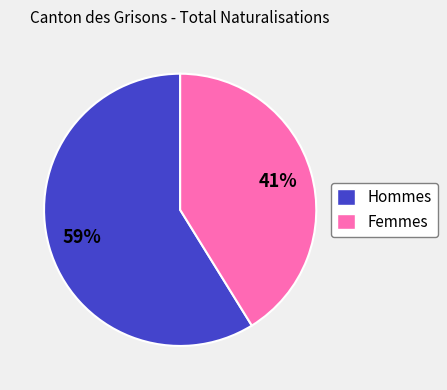

Rank the categories by value from highest to lowest.

Hommes, Femmes